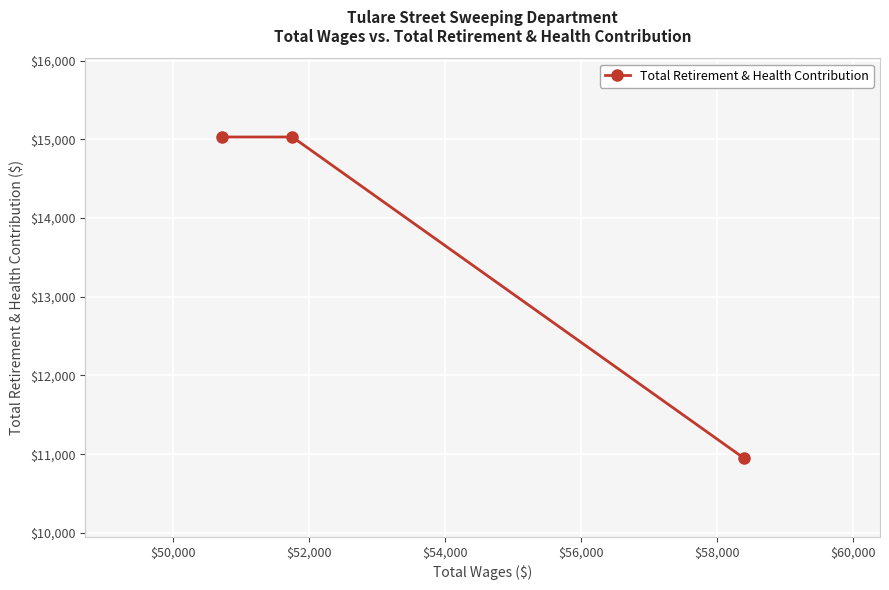

What is the greatest value displayed?

15029